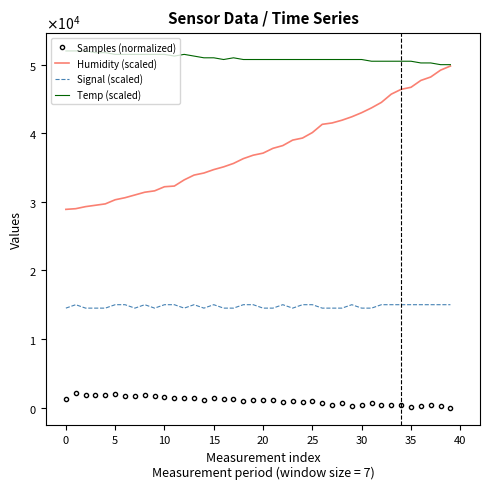

What is the maximum value shown in the chart?

52000.0